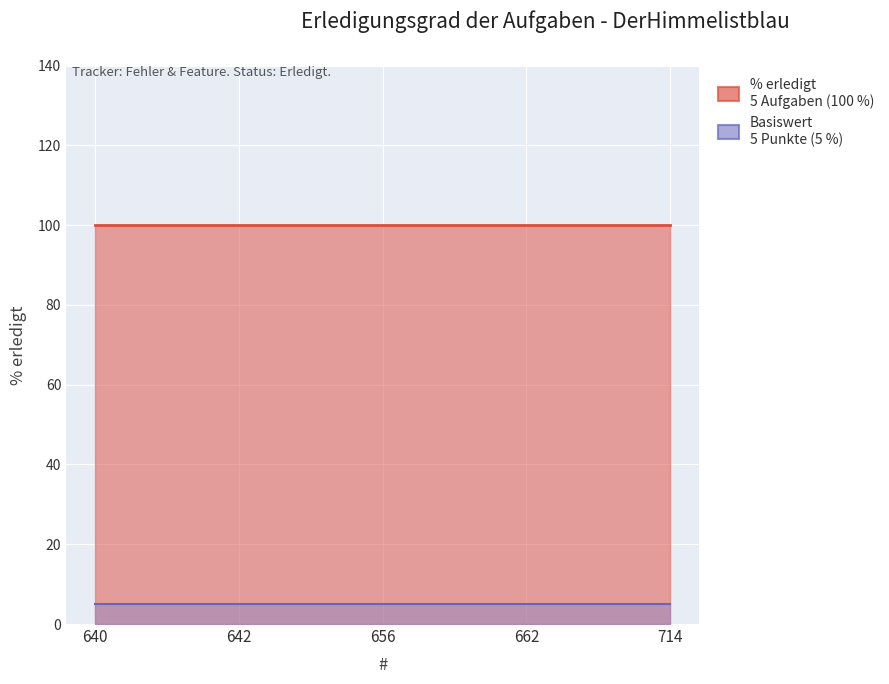

What is the total value across all series at 656?

105